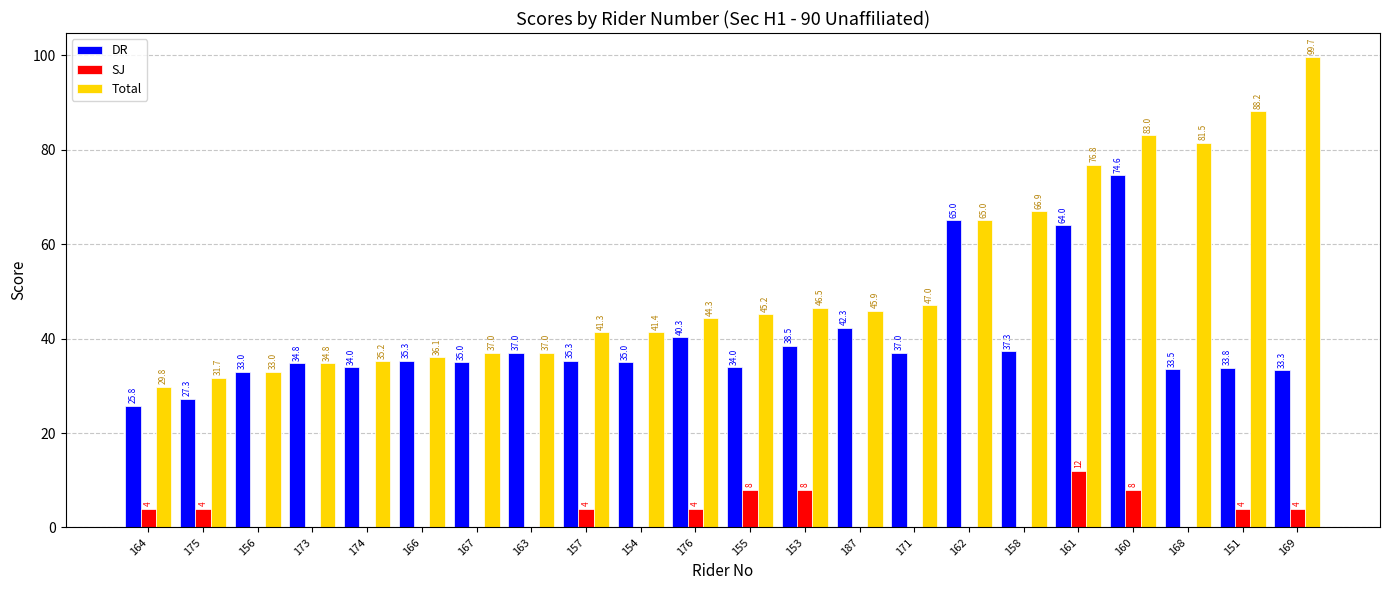

Reading left to right, transcribe all the data shown in this chart.

DR: 164=25.8	175=27.3	156=33.0	173=34.8	174=34.0	166=35.3	167=35.0	163=37.0	157=35.3	154=35.0	176=40.3	155=34.0	153=38.5	187=42.3	171=37.0	162=65.0	158=37.3	161=64.0	160=74.6	168=33.5	151=33.8	169=33.3
SJ: 164=4.0	175=4.0	156=0.0	173=0.0	174=0.0	166=0.0	167=0.0	163=0.0	157=4.0	154=0.0	176=4.0	155=8.0	153=8.0	187=0.0	171=0.0	162=0.0	158=0.0	161=12.0	160=8.0	168=0.0	151=4.0	169=4.0
Total: 164=29.8	175=31.7	156=33.0	173=34.8	174=35.2	166=36.1	167=37.0	163=37.0	157=41.3	154=41.4	176=44.3	155=45.2	153=46.5	187=45.9	171=47.0	162=65.0	158=66.9	161=76.8	160=83.0	168=81.5	151=88.2	169=99.7